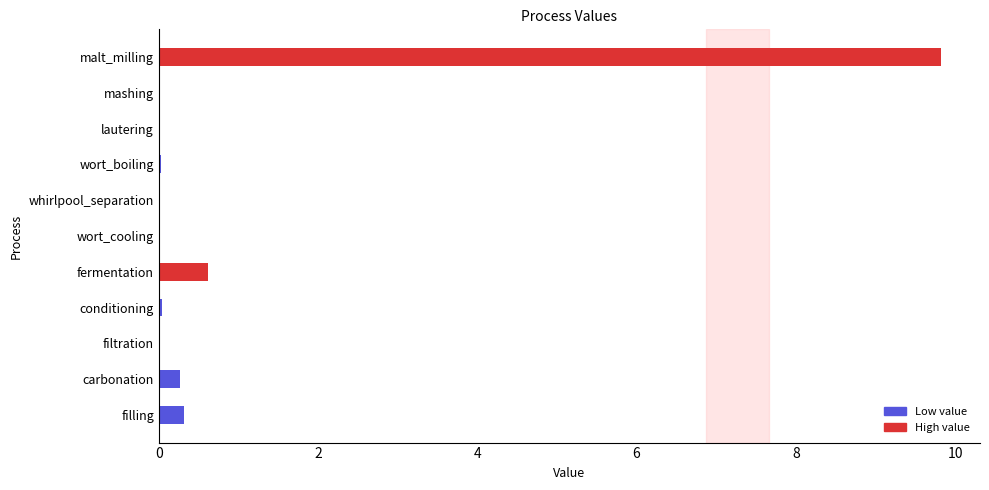

At which label is the value closest to 4?

fermentation